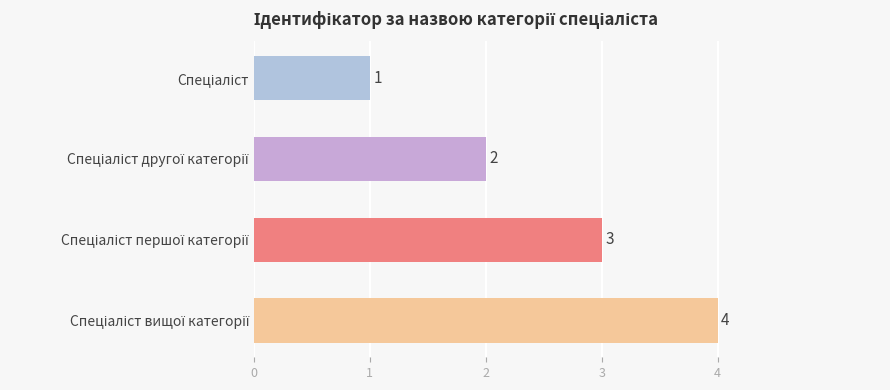

How many values are between 2 and 4?

3